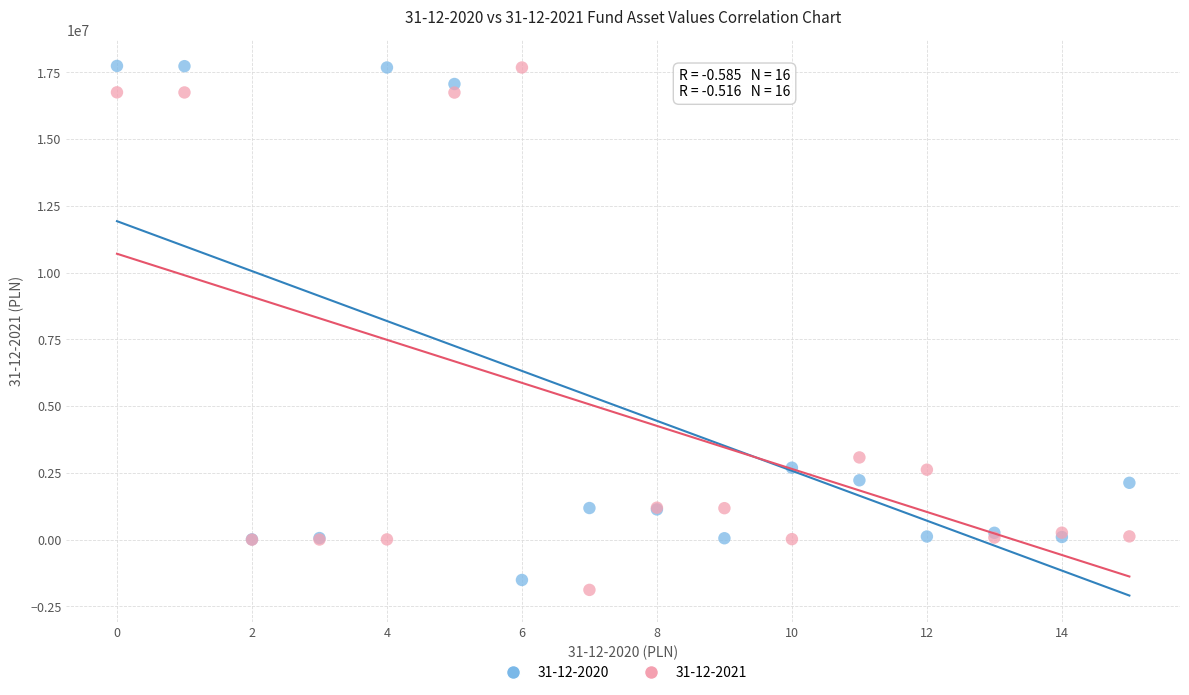

Across all series, what Y value is closest to 7929302?

3078311.5